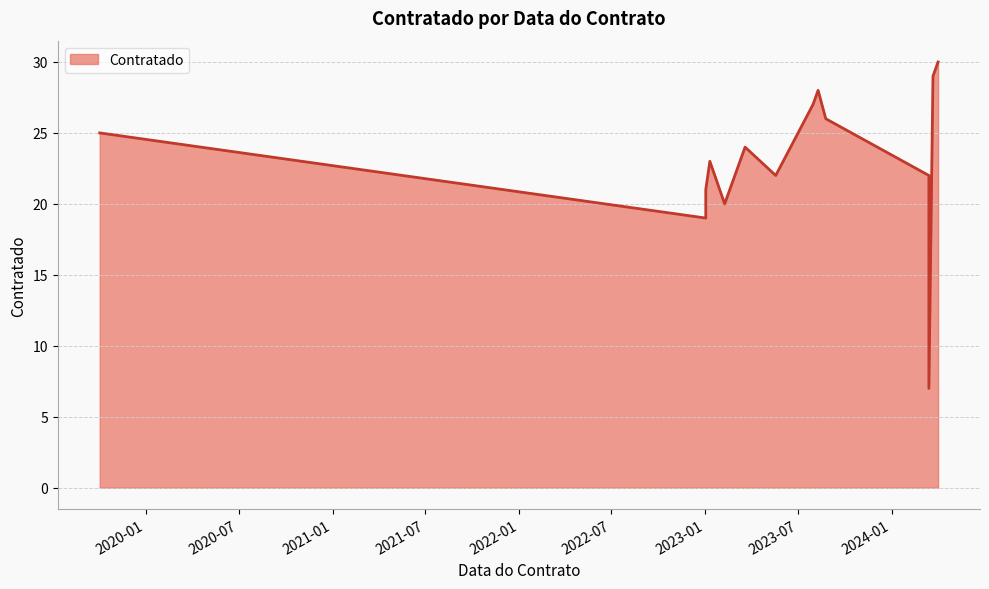

Read the value at 2023-03-20.

24